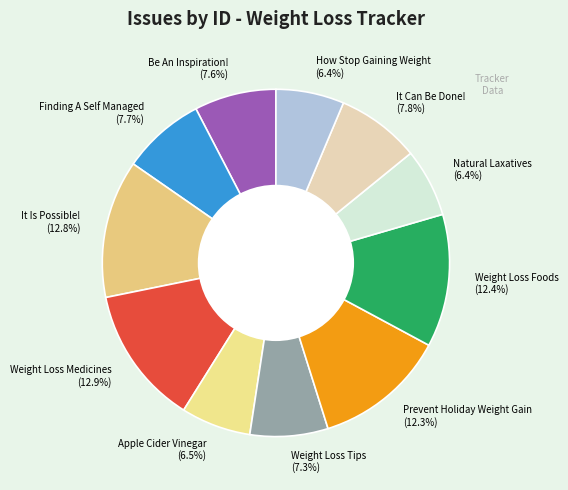

How many segments does this pie chart have?

11